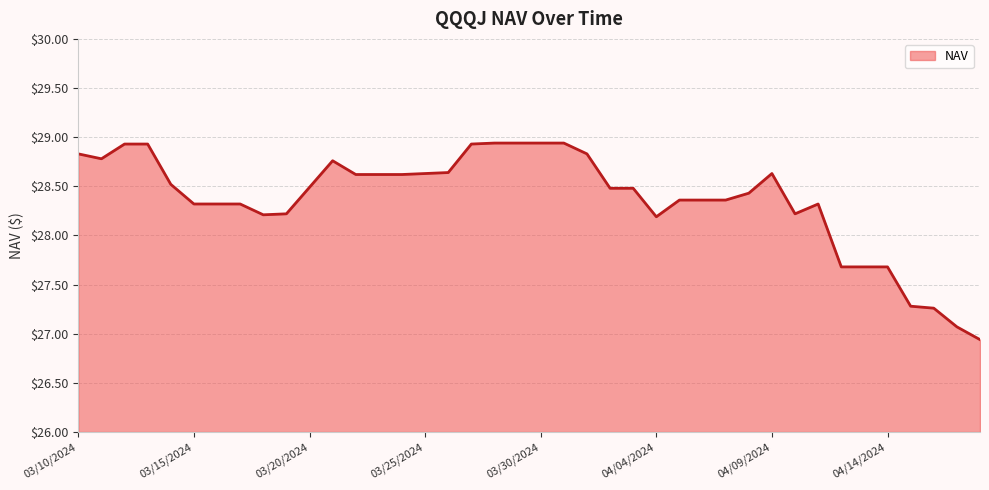

What is the difference between the maximum and minimum values?

2.0